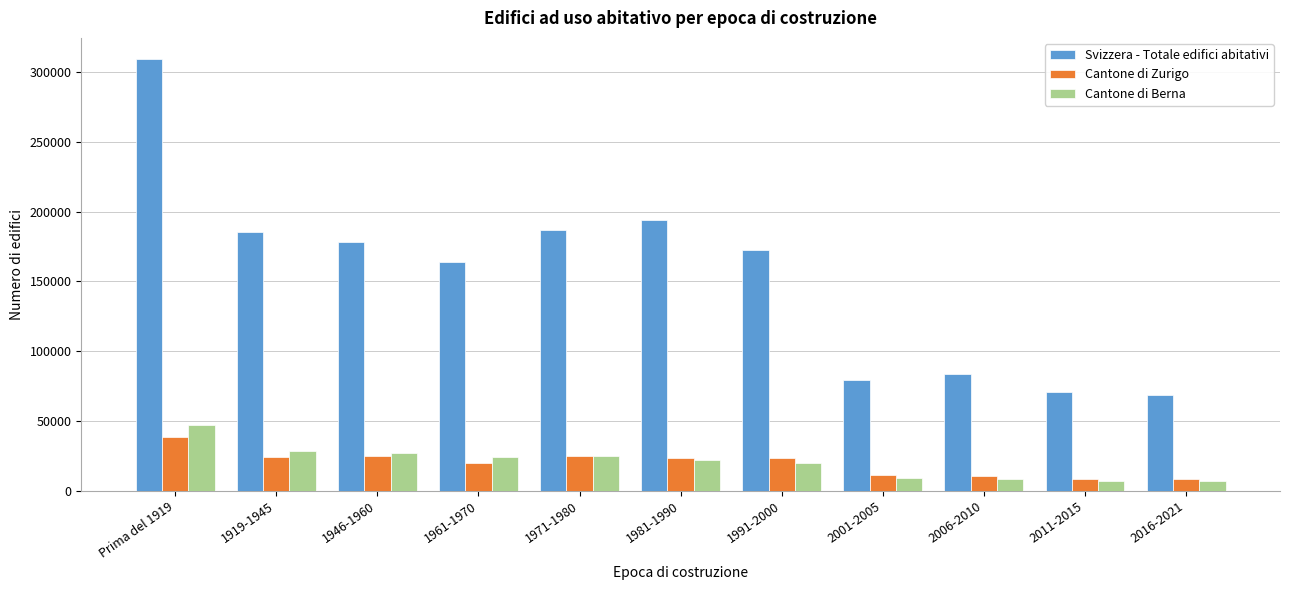

The value of Svizzera - Totale edifici abitativi at 2011-2015 is 27994. True or false?

False